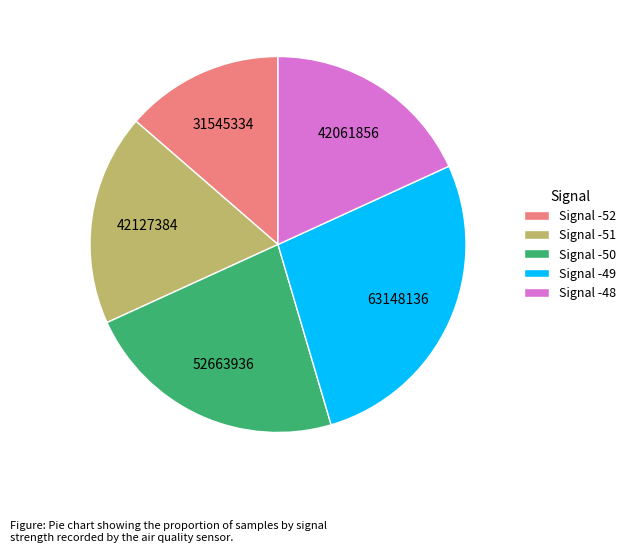

What is the largest slice in the pie chart?

Signal -49